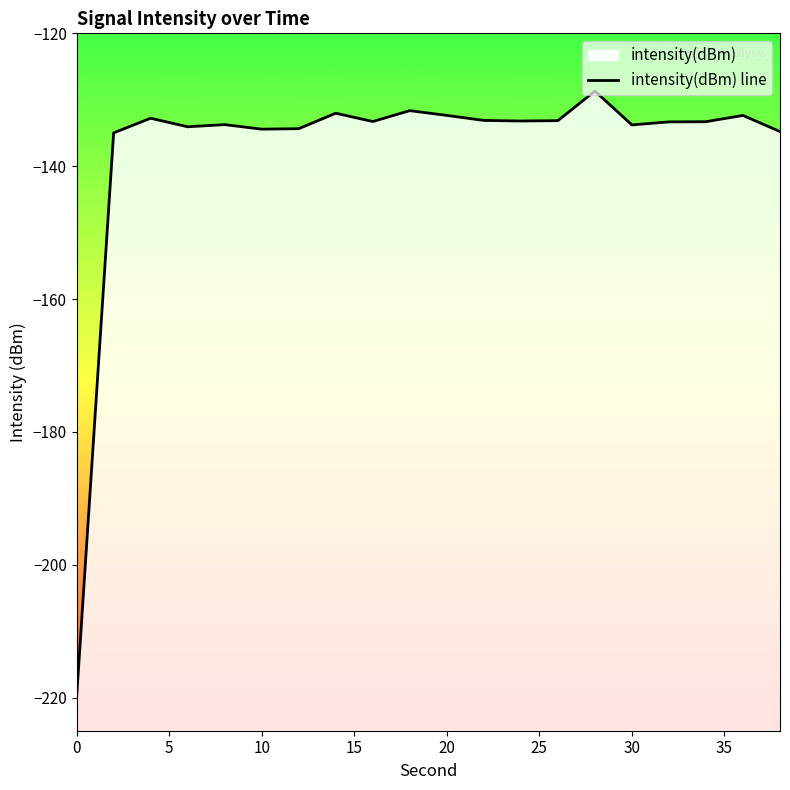

What is the change in value from 0 to 2?

+85.0